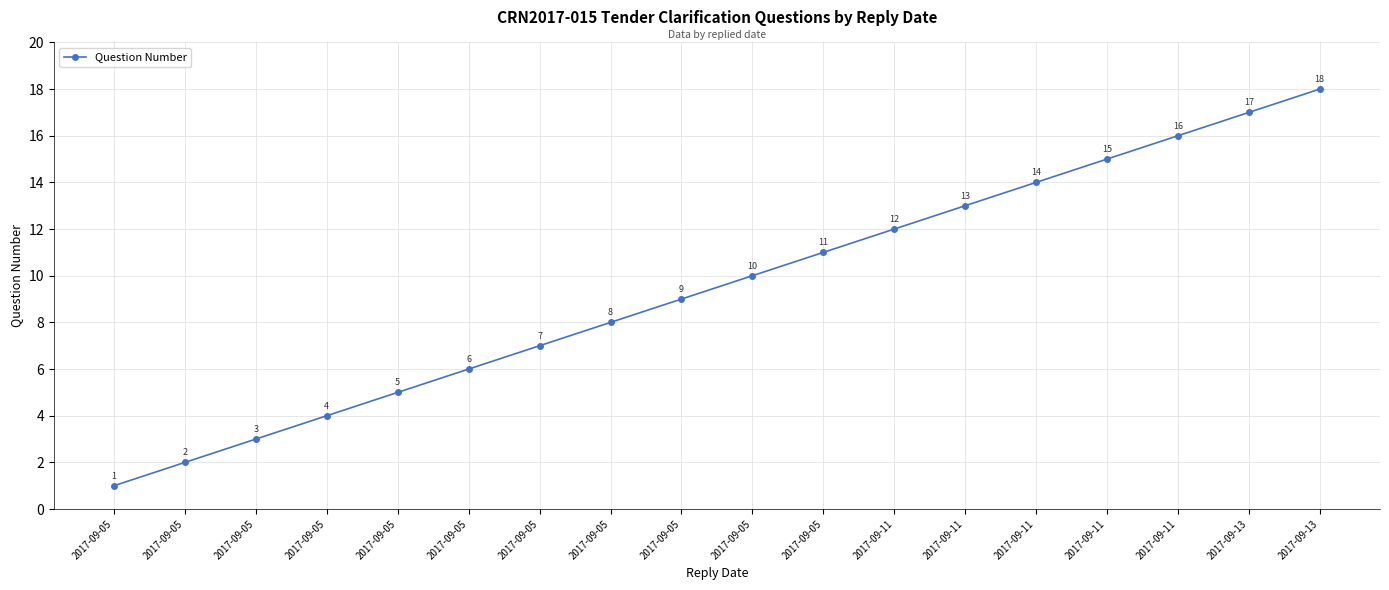

How many lines are shown in the chart?

1